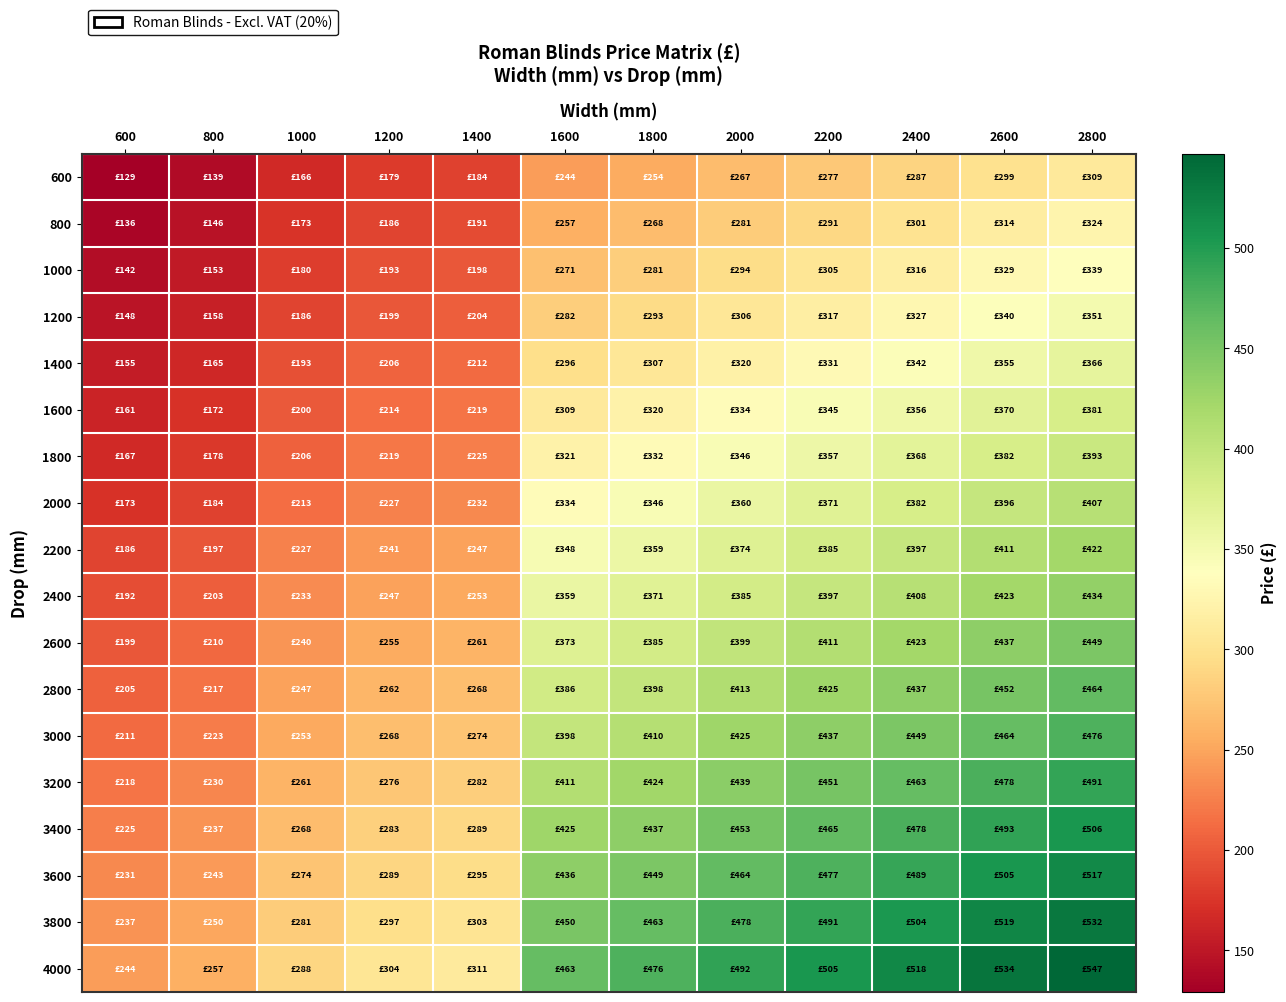

Which series has the largest total across all categories?

4000